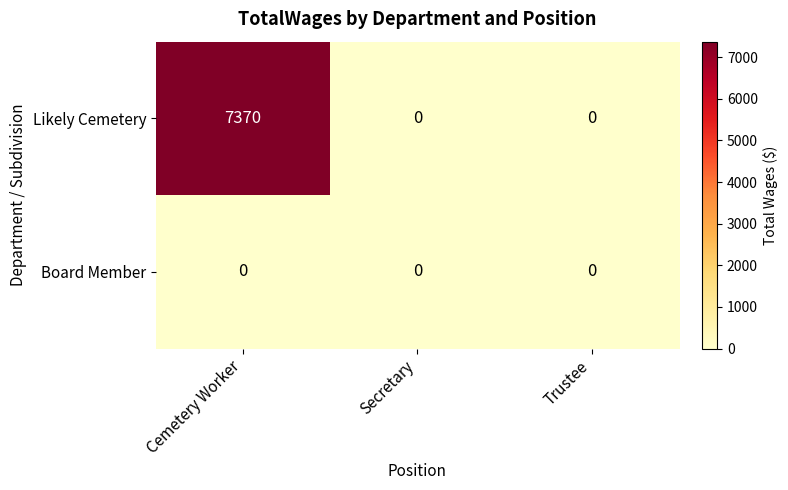

At which category is the sum across all series the highest?

Cemetery Worker